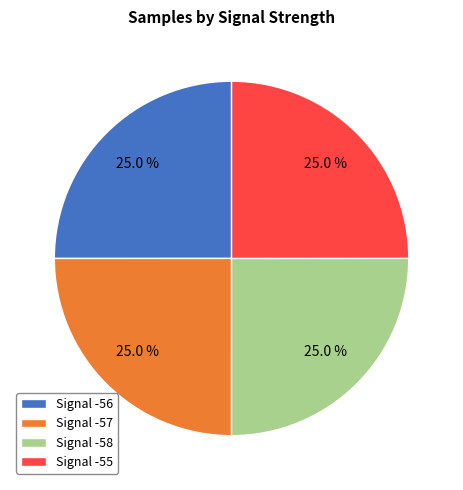

Is there any slice that represents more than half of the pie?

No